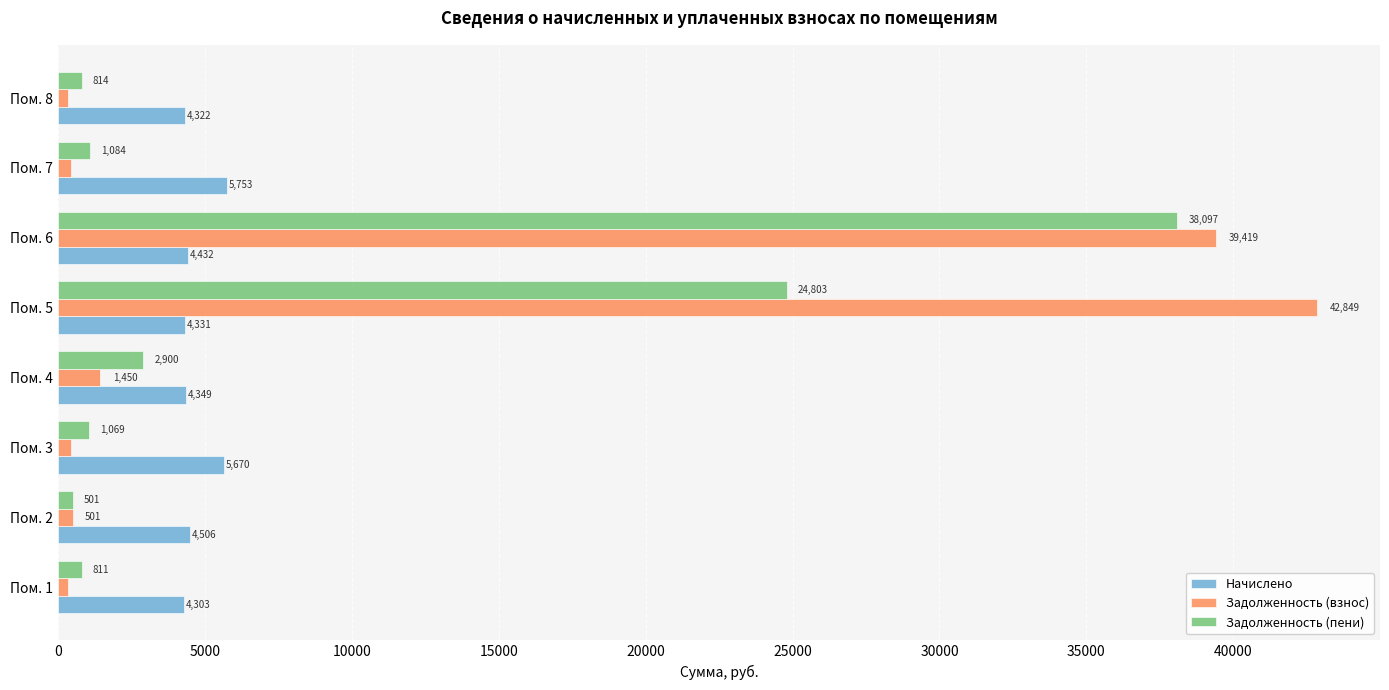

List the labels in order of Начислено value, smallest first.

Пом. 1, Пом. 8, Пом. 5, Пом. 4, Пом. 6, Пом. 2, Пом. 3, Пом. 7